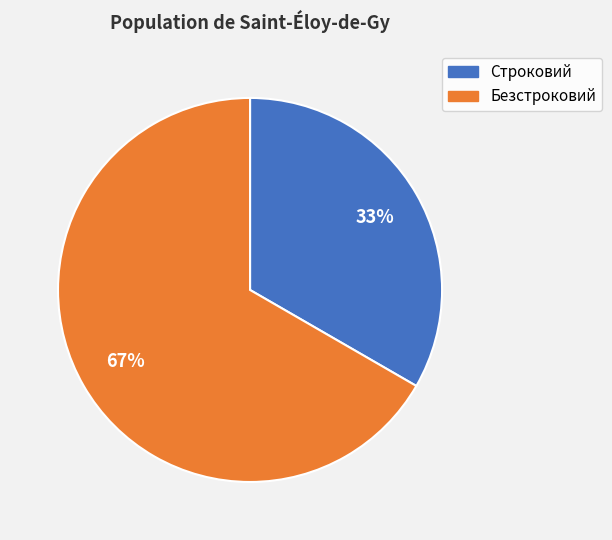

Which slice represents more than half of the pie?

Безстроковий